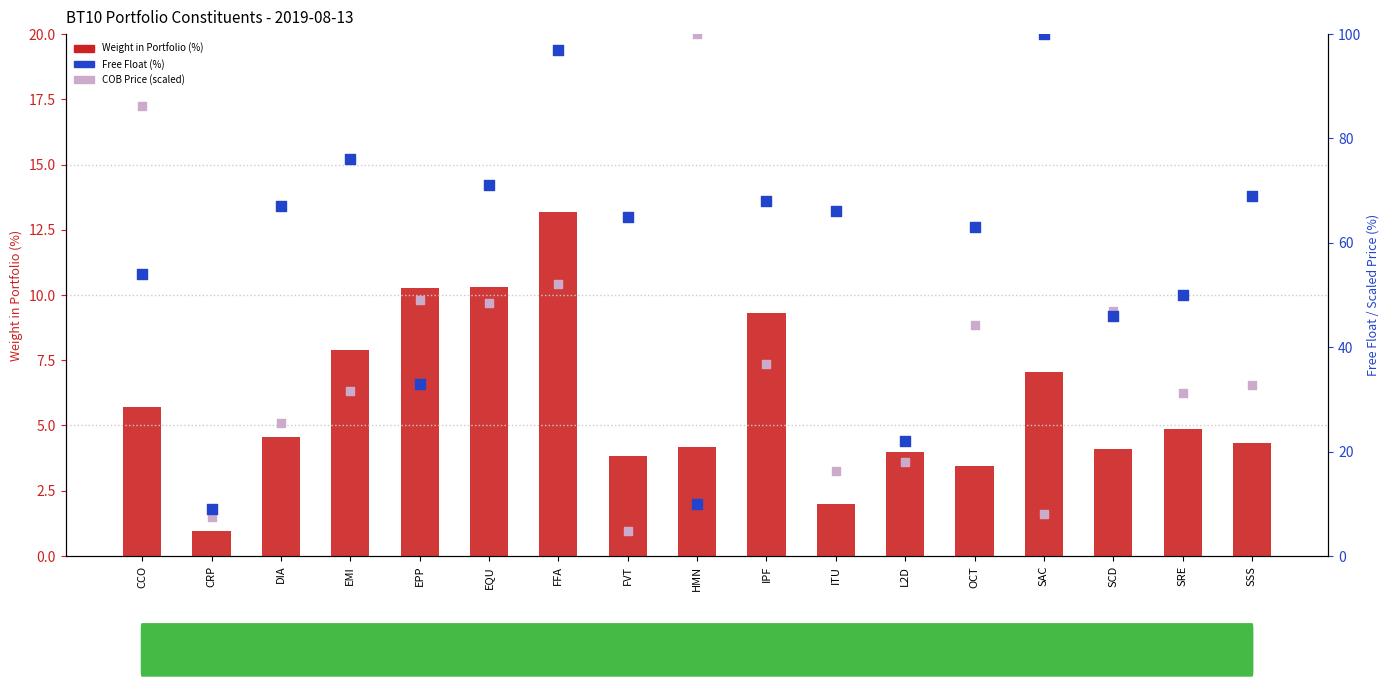

Which series has the widest spread of Y values?

COB Price (scaled)